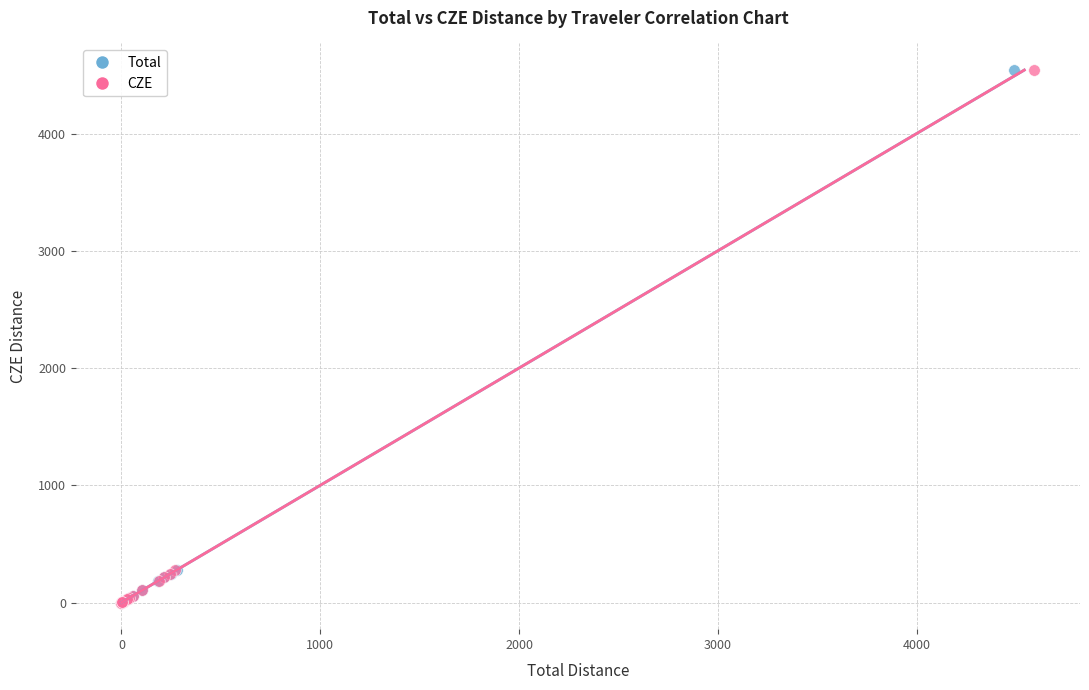

What are all the series names shown in the legend?

Total, CZE